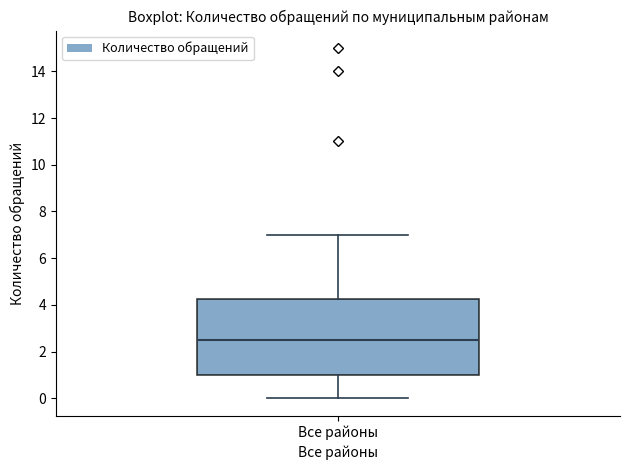

Transcribe this box plot: give where the median line is, the range the box spans, and where the two whiskers end, as read against the y-axis. The values are not printed on the chart, so give them approximately, as read against the axis.

median 2.6, box 1.0 to 4.2, whiskers 0.0 to 7.0